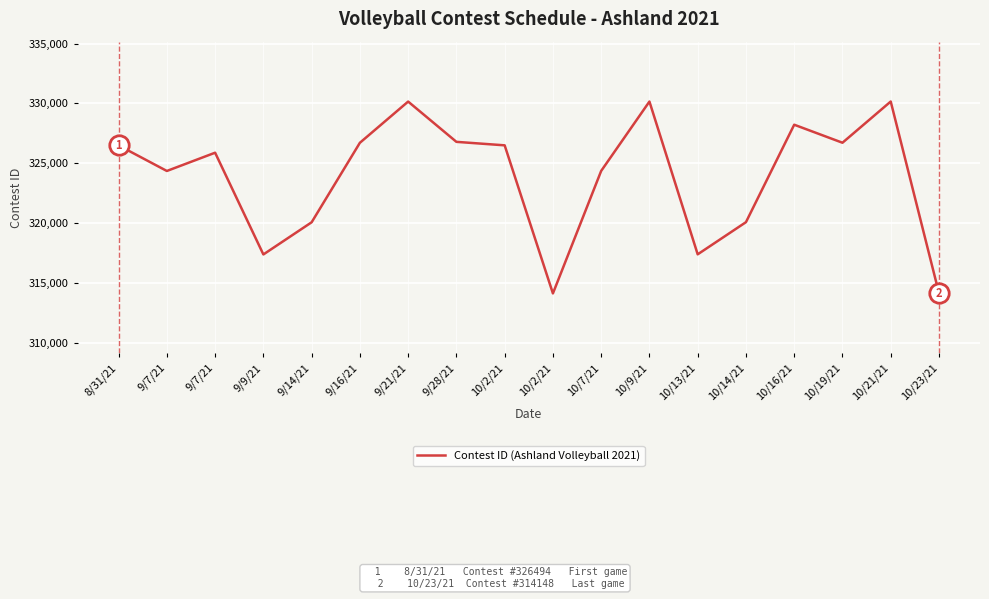

What is the smallest value displayed?

314129